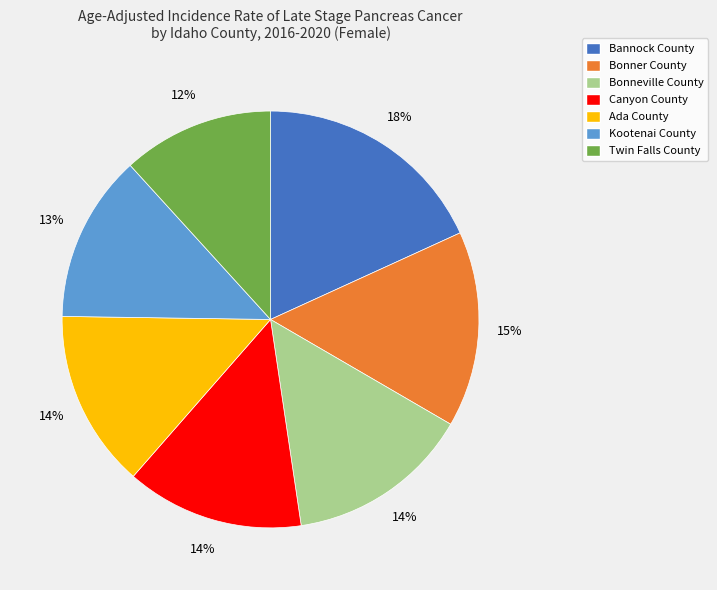

Is it true that Ada County is 14% of the pie?

True